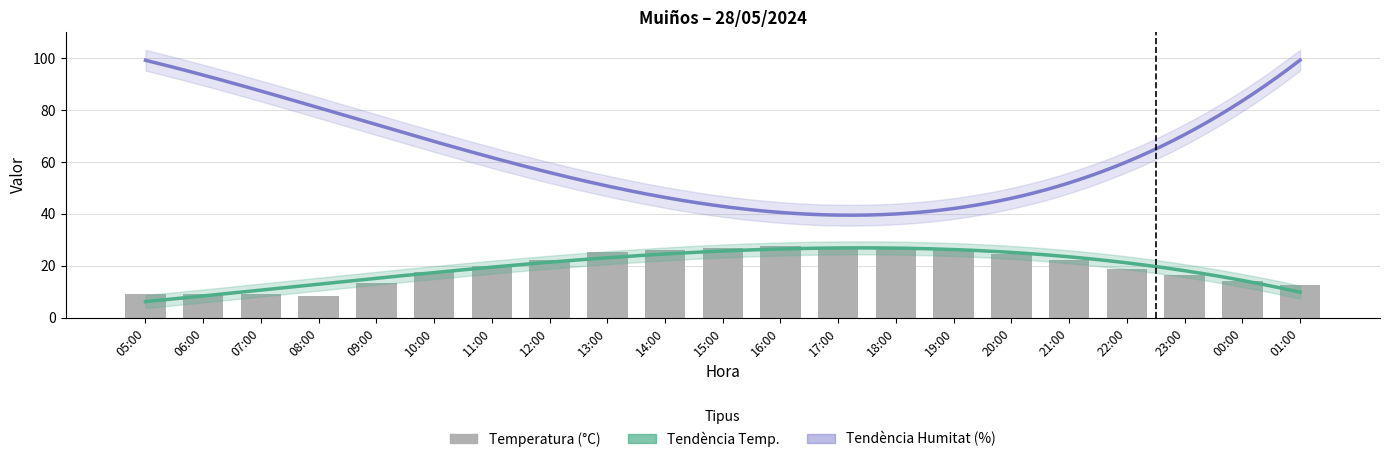

Reading left to right, what are all the values shown in this chart?

05:00=9.2	06:00=9.1	07:00=8.9	08:00=8.4	09:00=13.2	10:00=17.4	11:00=19.8	12:00=22.1	13:00=25.2	14:00=26.2	15:00=26.7	16:00=27.6	17:00=26.8	18:00=26.3	19:00=26.6	20:00=24.7	21:00=22.3	22:00=18.9	23:00=16.5	00:00=14.0	01:00=12.7